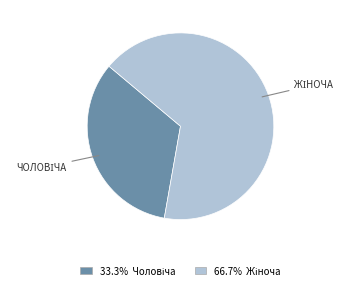

Is there a majority slice in this chart?

Yes